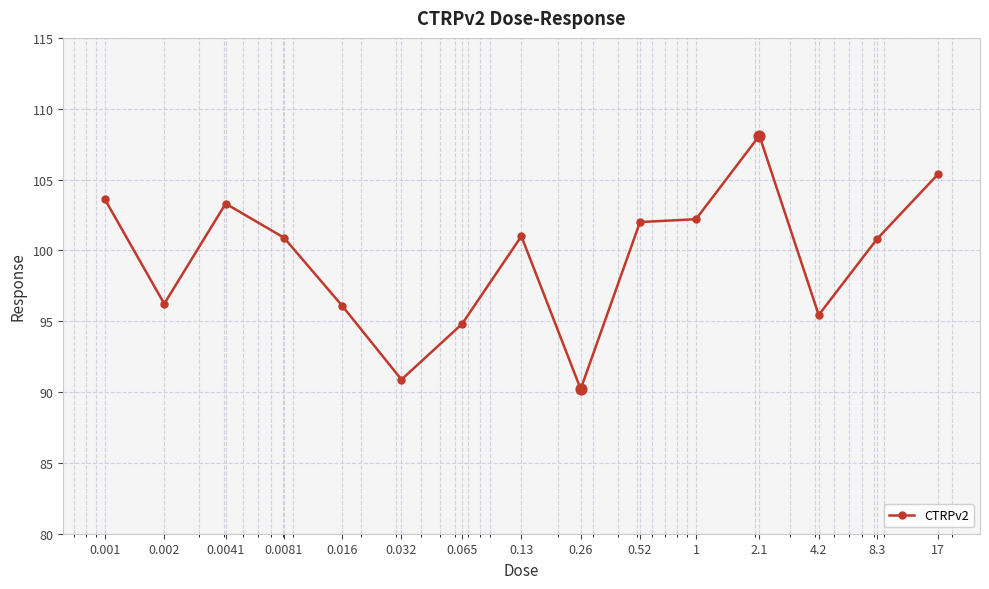

What is the value of the 6th point from the left?

90.9